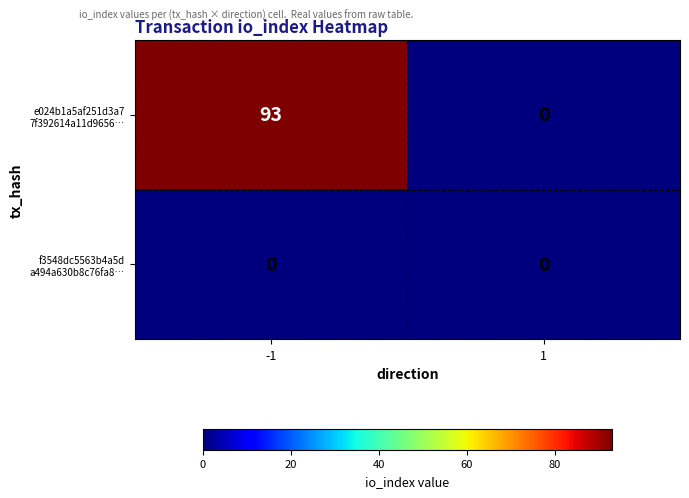

What is the difference between the highest and lowest values at -1?

93